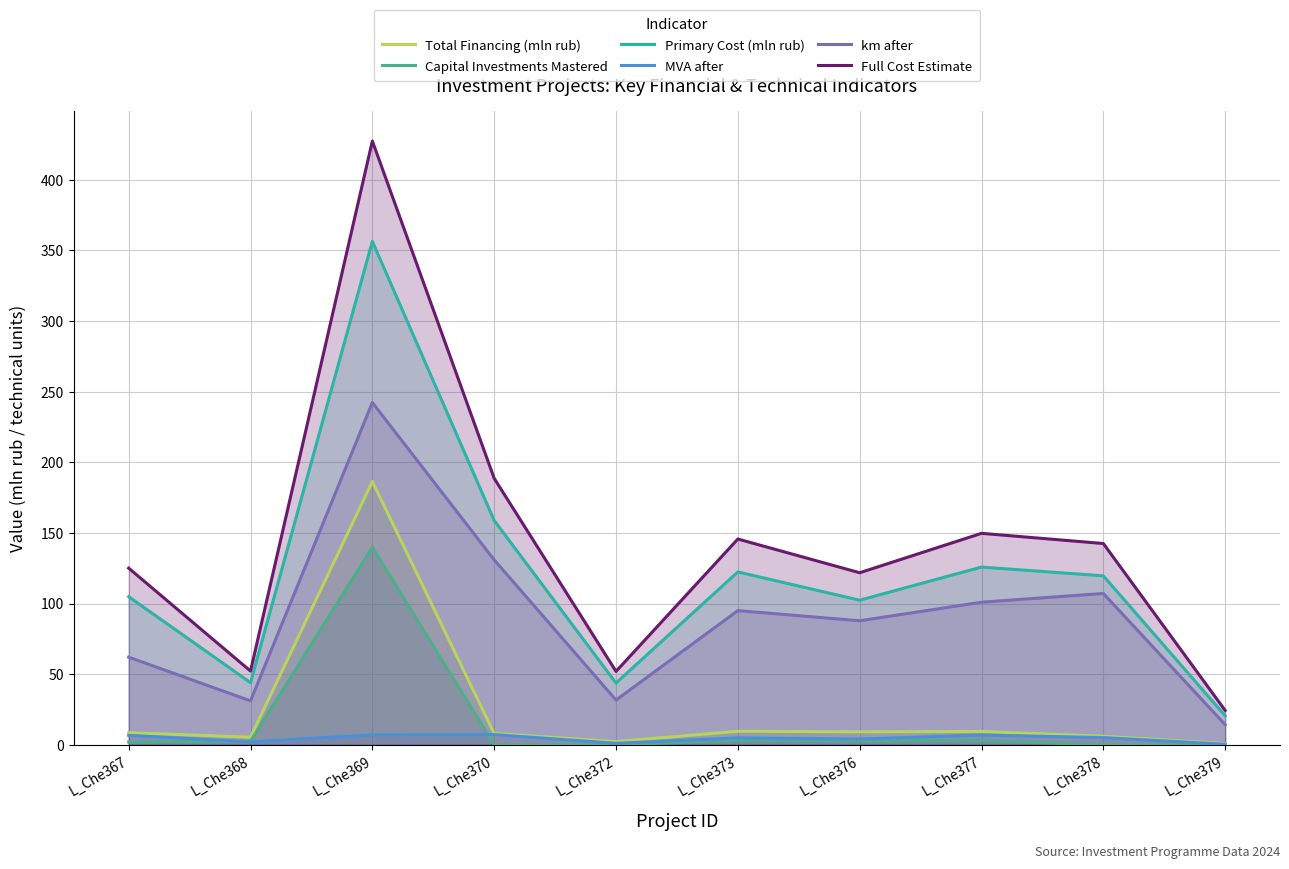

At how many categories does at least one series exceed 96?

7